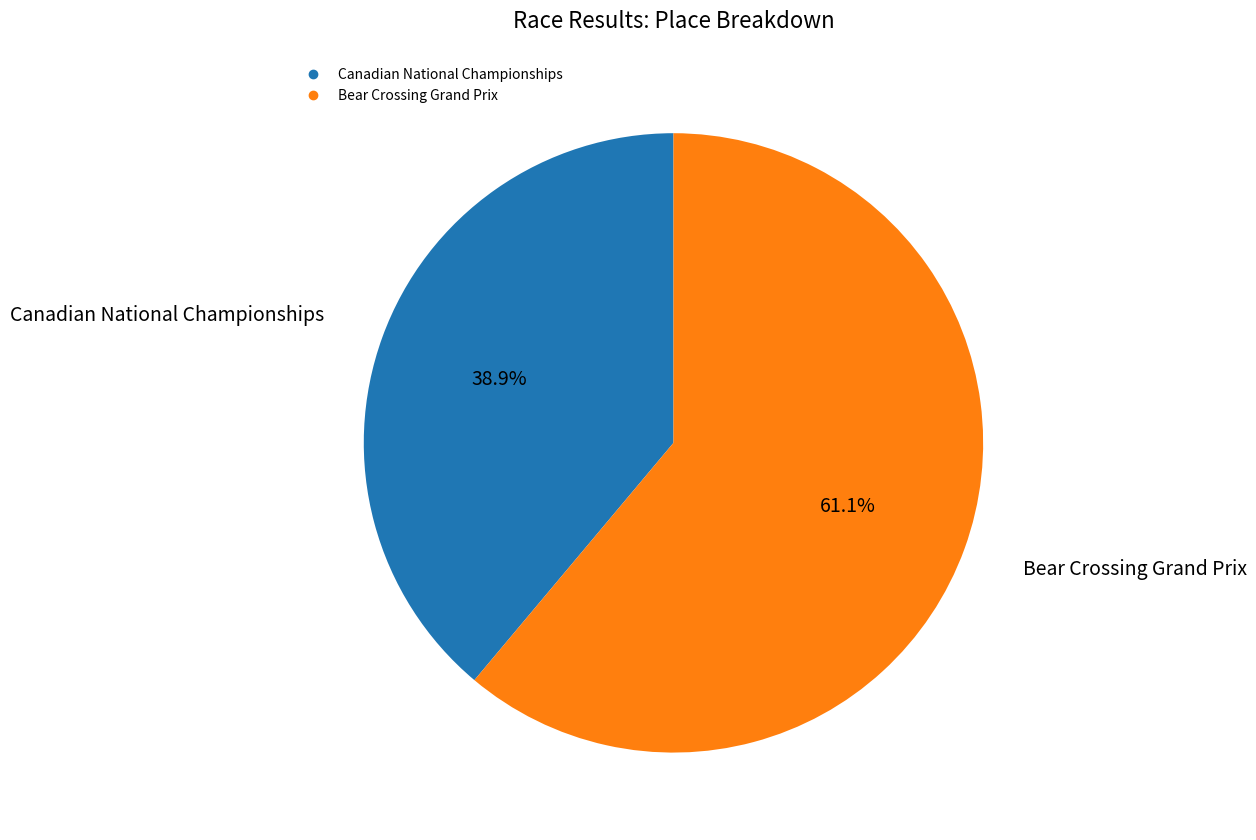

Does Bear Crossing Grand Prix account for over 50% of the chart?

Yes